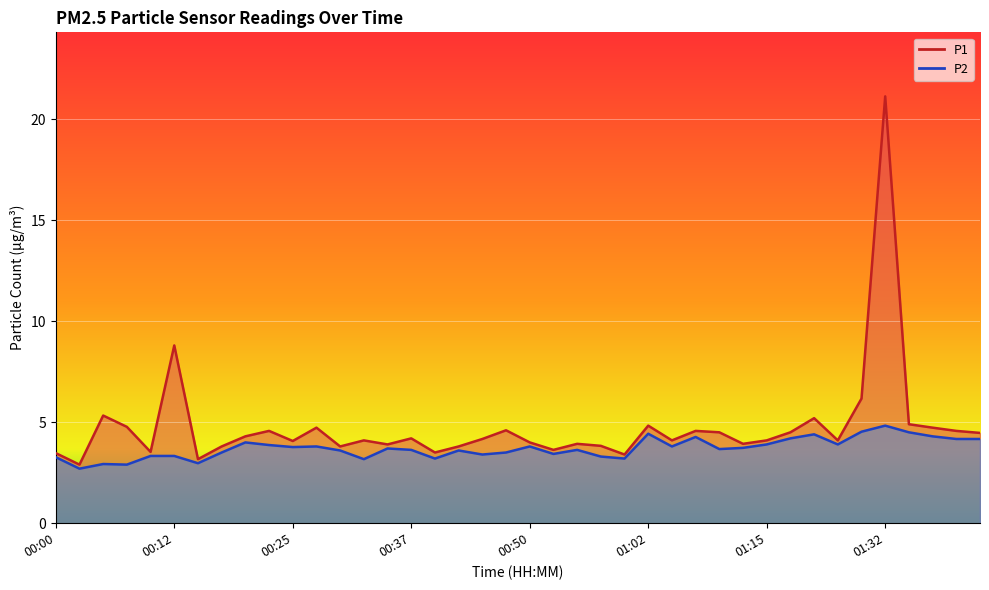

Which series changed the most between 00:39 and 01:12?

P2